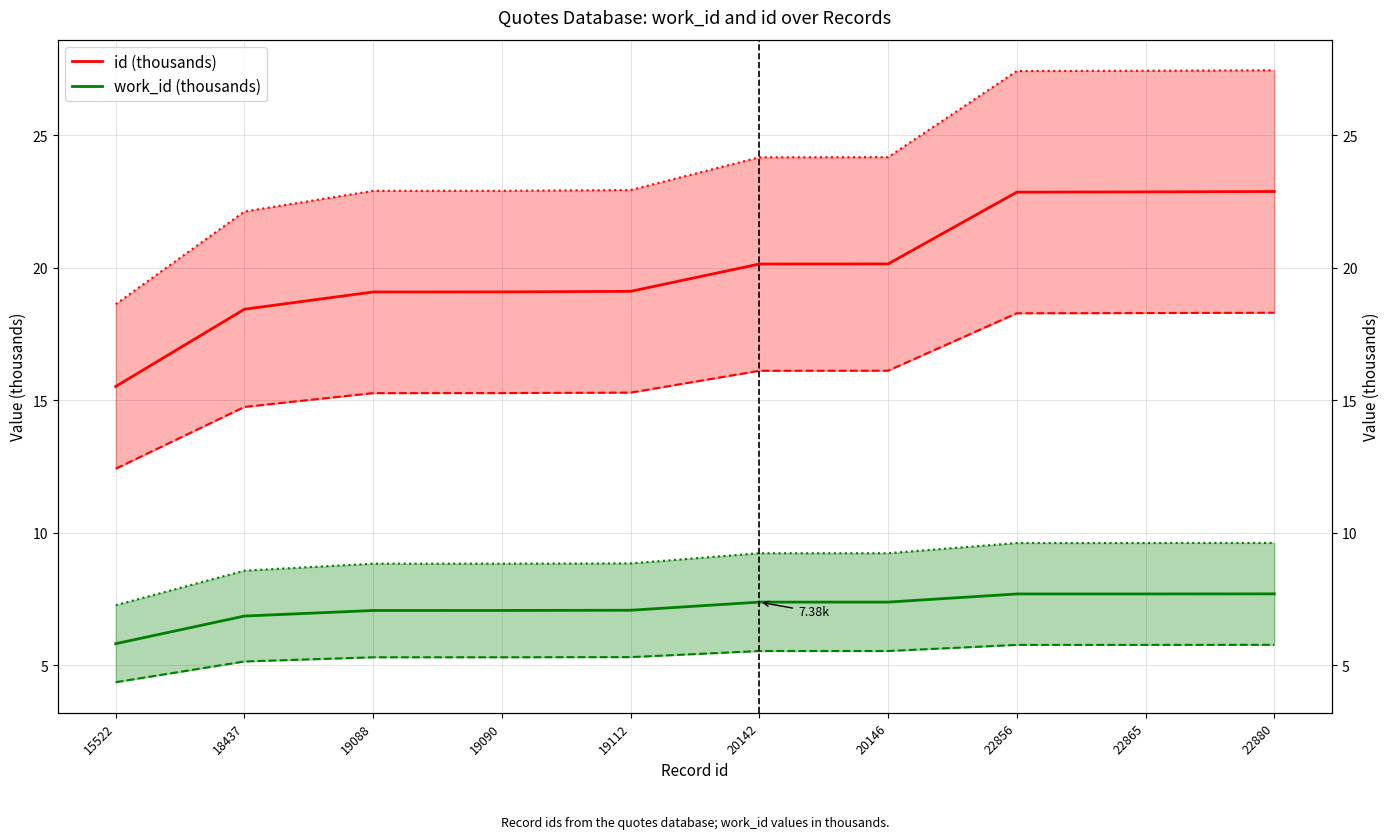

What is the average value of the id (thousands) series?

20.0